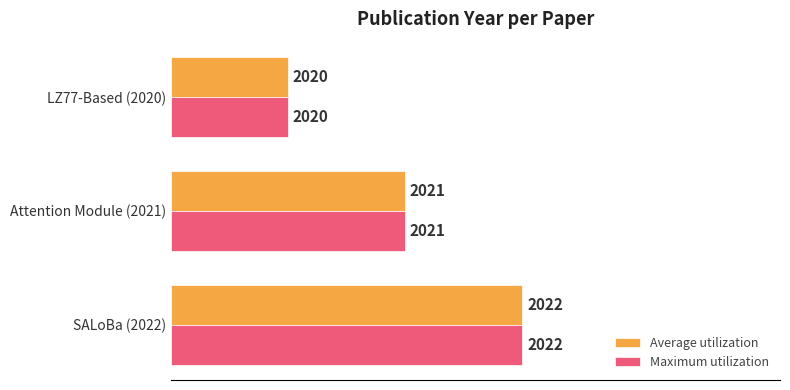

What are all the series names shown in the legend?

Average utilization, Maximum utilization